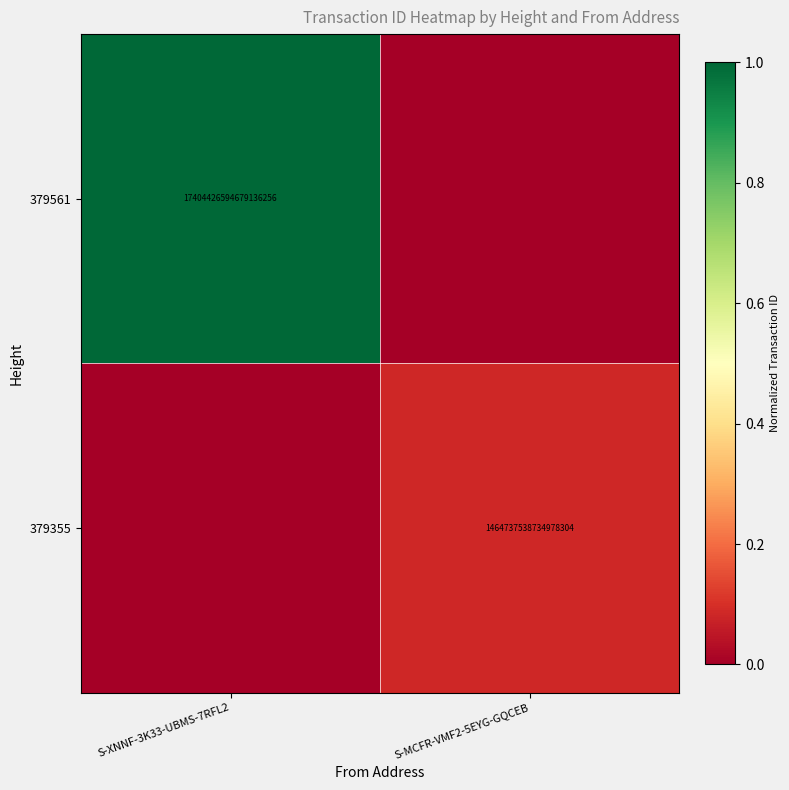

True or false: 379561 has a value of 7867206437905544192 at S-XNNF-3K33-UBMS-7RFL2.

False